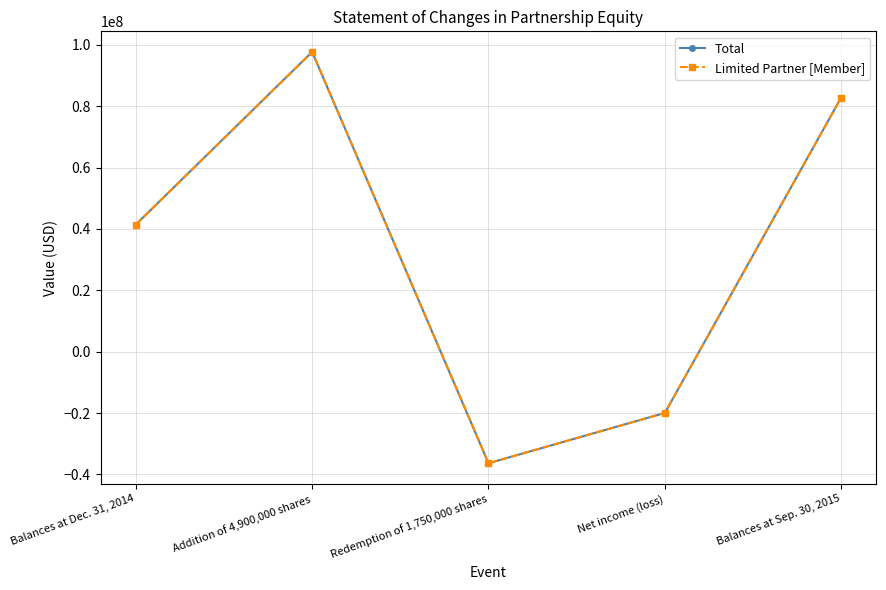

True or false: Total has a value of 163051979 at Addition of 4,900,000 shares.

False